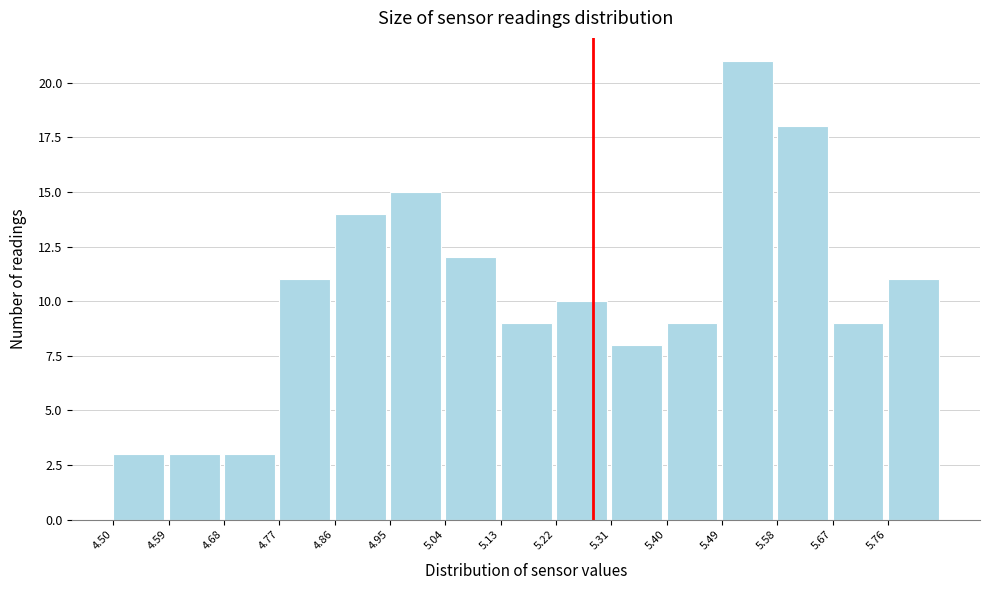

How tall is the bar that spans 5.22 to 5.31 on the x-axis? The values are not printed on the chart, so give them approximately, as read against the axis.

10